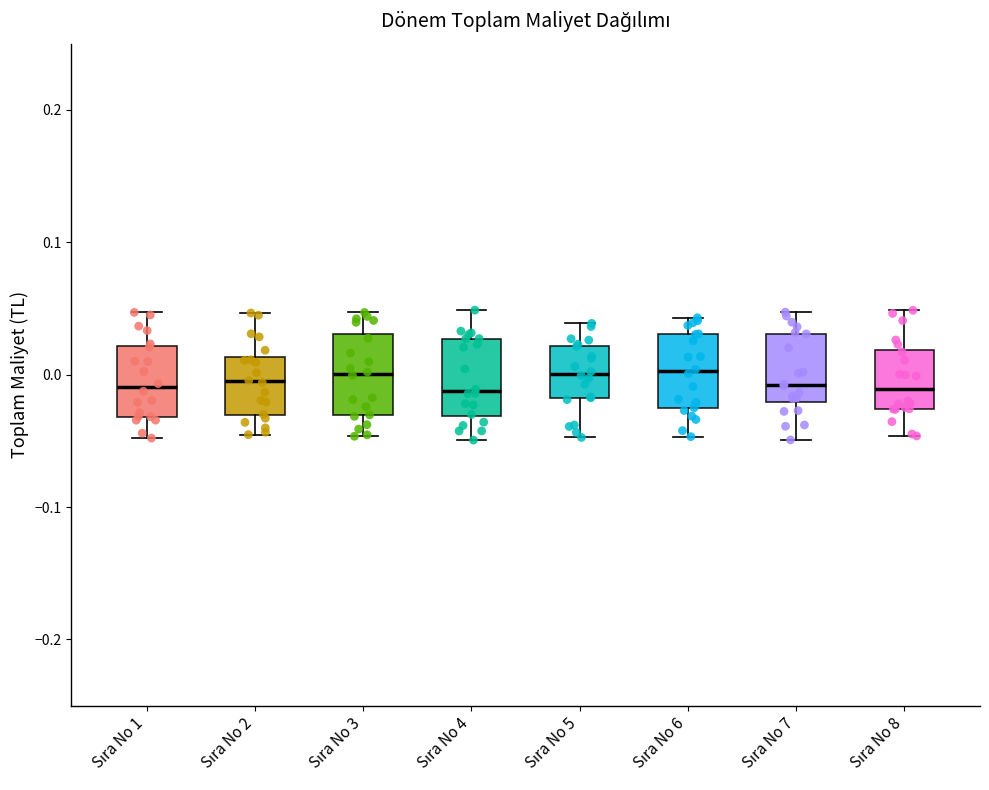

Reading left to right, read every box against the y-axis: the position of its median line, the range the box covers, and the ends of its whiskers. The values are not printed on the chart, so give them approximately, as read against the axis.

Sıra No 1: median -0.01, box -0.03 to 0.02, whiskers -0.05 to 0.05
Sıra No 2: median -0.01, box -0.03 to 0.01, whiskers -0.05 to 0.05
Sıra No 3: median 0.00, box -0.03 to 0.03, whiskers -0.05 to 0.05
Sıra No 4: median -0.01, box -0.03 to 0.03, whiskers -0.05 to 0.05
Sıra No 5: median 0.00, box -0.02 to 0.02, whiskers -0.05 to 0.04
Sıra No 6: median 0.00, box -0.03 to 0.03, whiskers -0.05 to 0.04
Sıra No 7: median -0.01, box -0.02 to 0.03, whiskers -0.05 to 0.05
Sıra No 8: median -0.01, box -0.03 to 0.02, whiskers -0.05 to 0.05